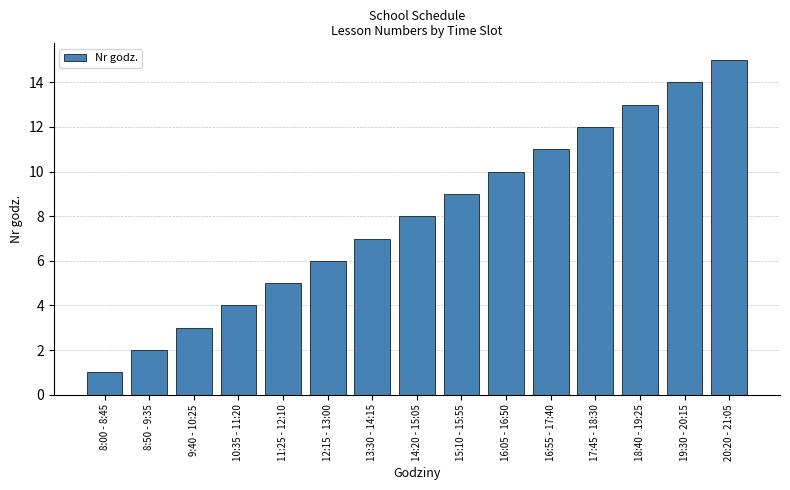

Reading left to right, list all the values displayed in this chart.

8:00 - 8:45=1	8:50 - 9:35=2	9:40 - 10:25=3	10:35 - 11:20=4	11:25 - 12:10=5	12:15 - 13:00=6	13:30 - 14:15=7	14:20 - 15:05=8	15:10 - 15:55=9	16:05 - 16:50=10	16:55 - 17:40=11	17:45 - 18:30=12	18:40 - 19:25=13	19:30 - 20:15=14	20:20 - 21:05=15